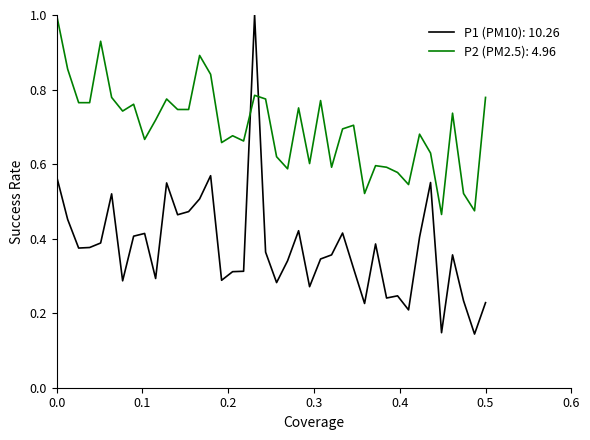

Which series has the largest range (max minus min)?

P1 (PM10): 10.26